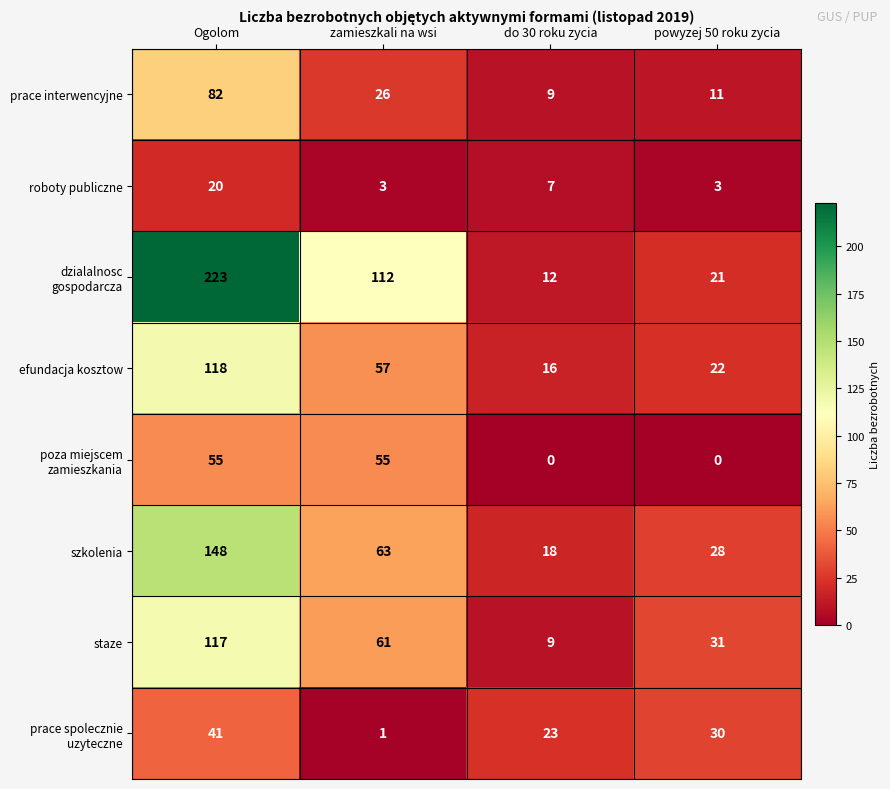

What is the spread (max minus min) of values at powyzej 50 roku zycia?

31